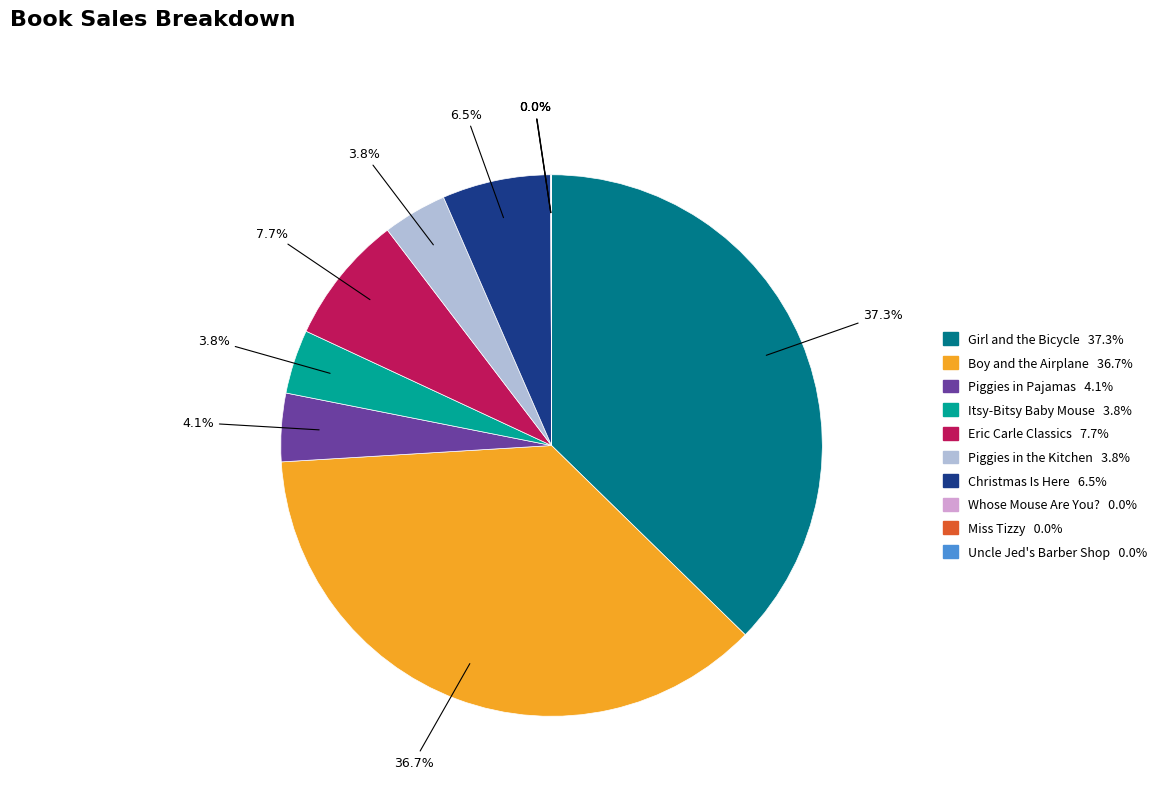

How much of the chart is everything except Christmas Is Here?

93.5%